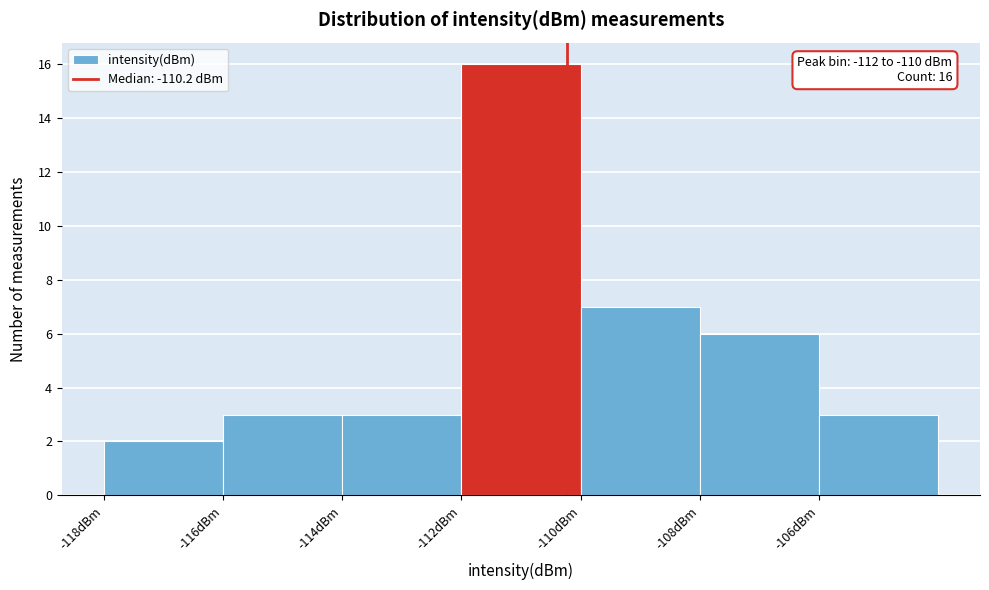

Which range on the x-axis has the tallest bar?

-112 to -110